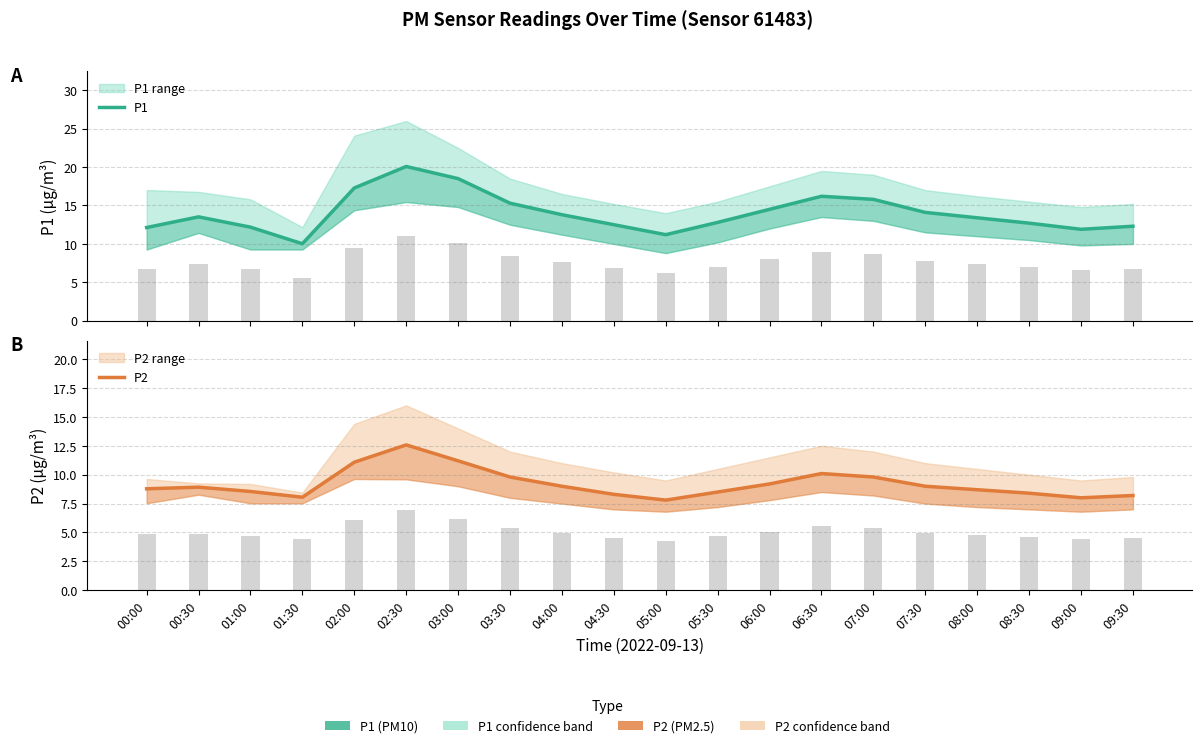

Rank the series by their average value, from highest to lowest.

P1, P2